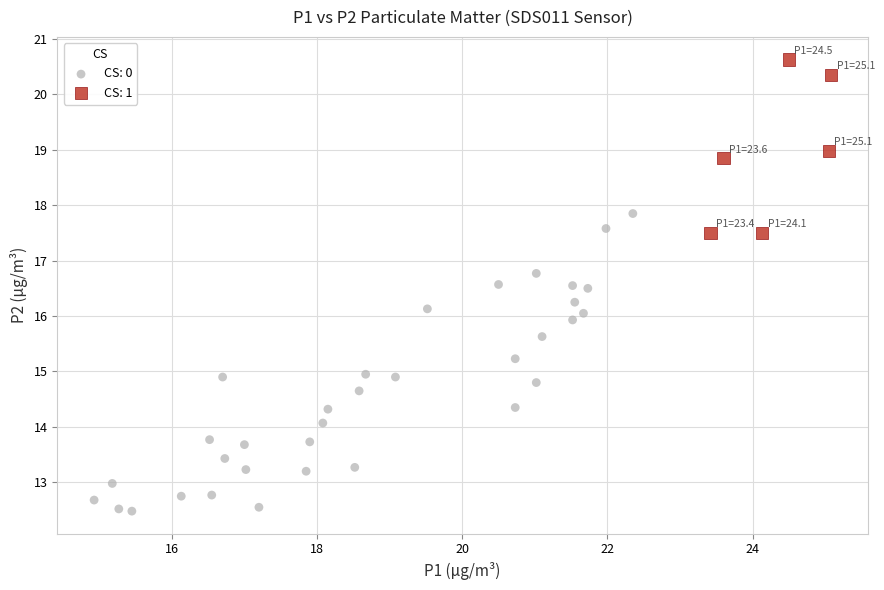

Which series contains the highest Y value?

CS: 1